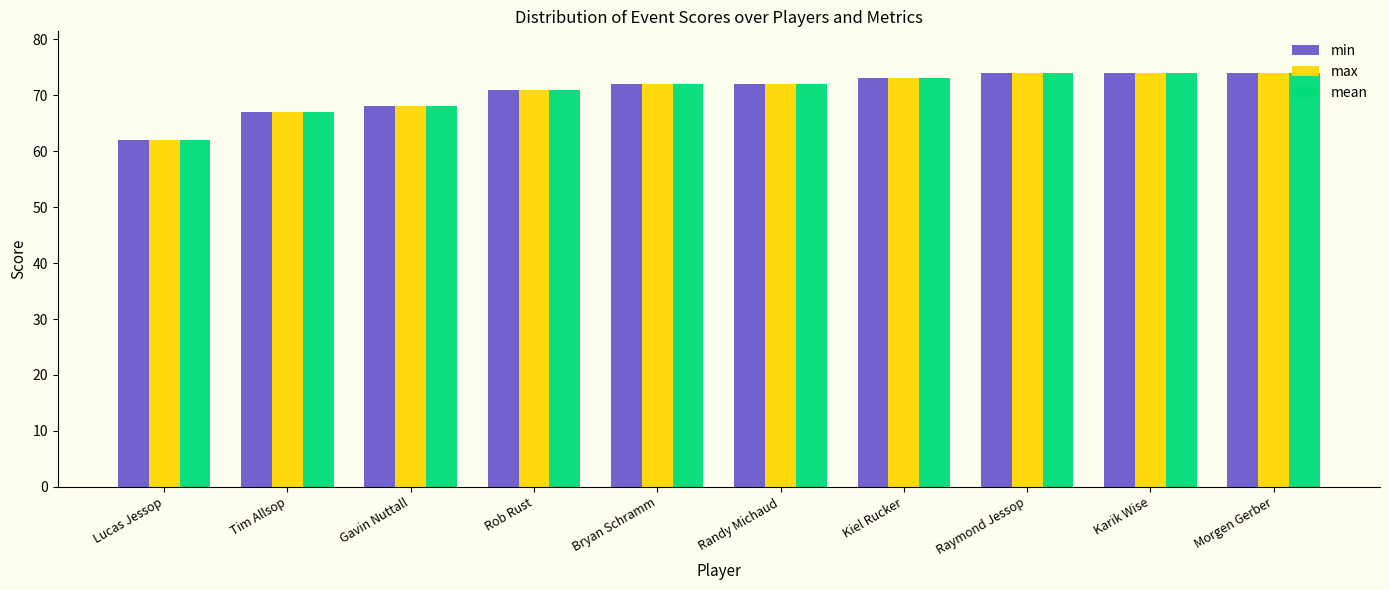

What is the difference between the maximum and minimum values in the max series?

12